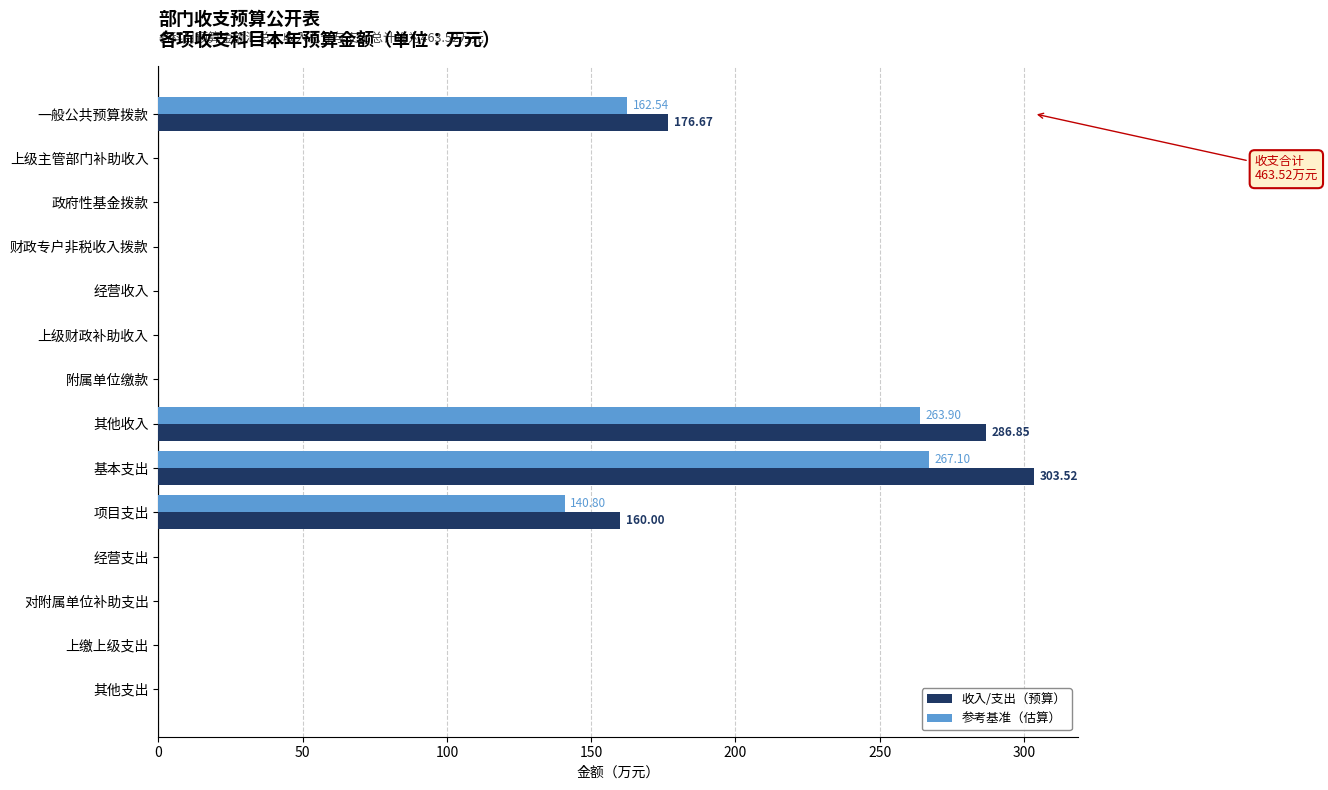

At which category is the sum across all series the highest?

基本支出